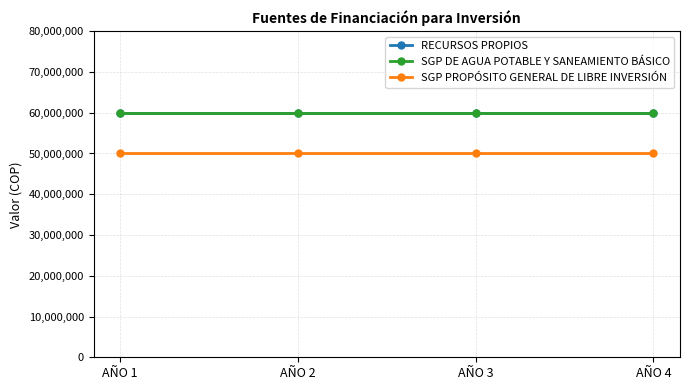

The value of RECURSOS PROPIOS at AÑO 2 is 60000000. True or false?

True